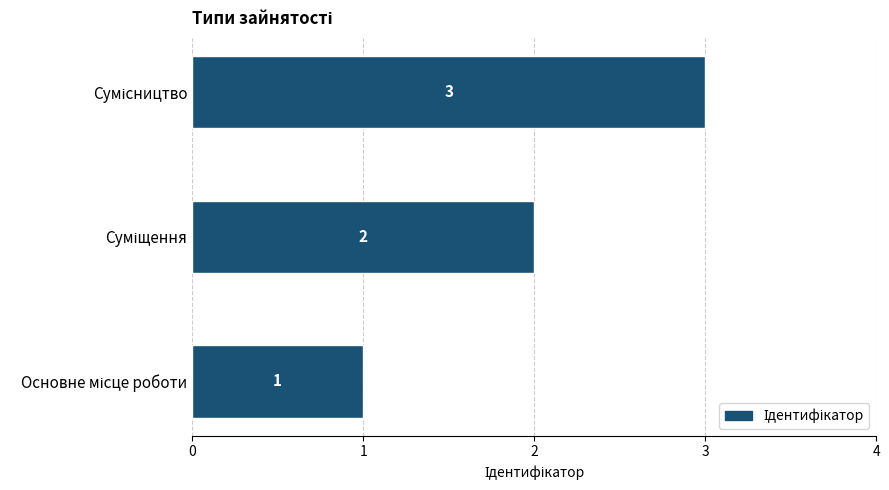

What is the average value?

2